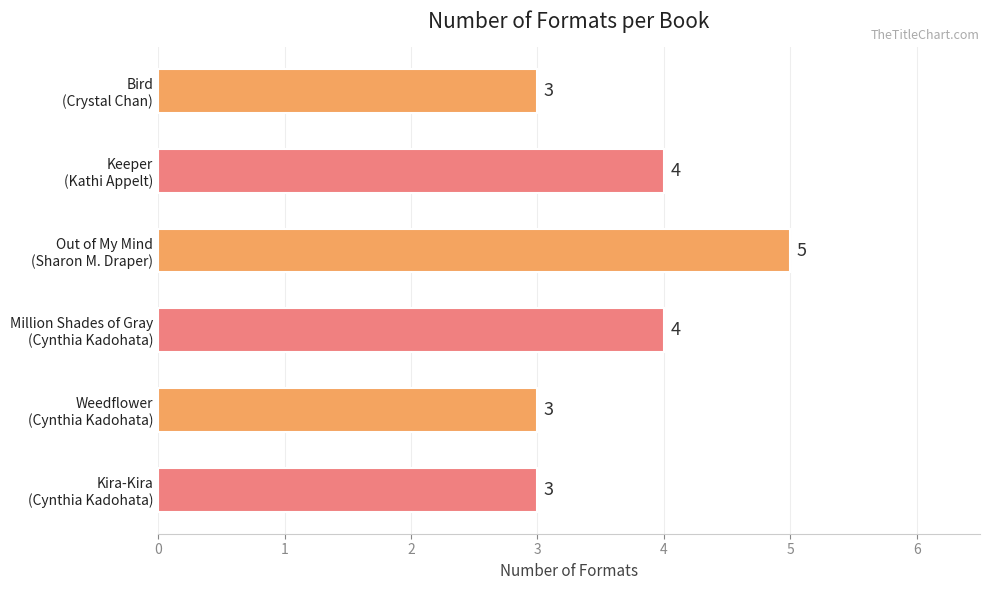

Count the values in the range 3 to 4.

5